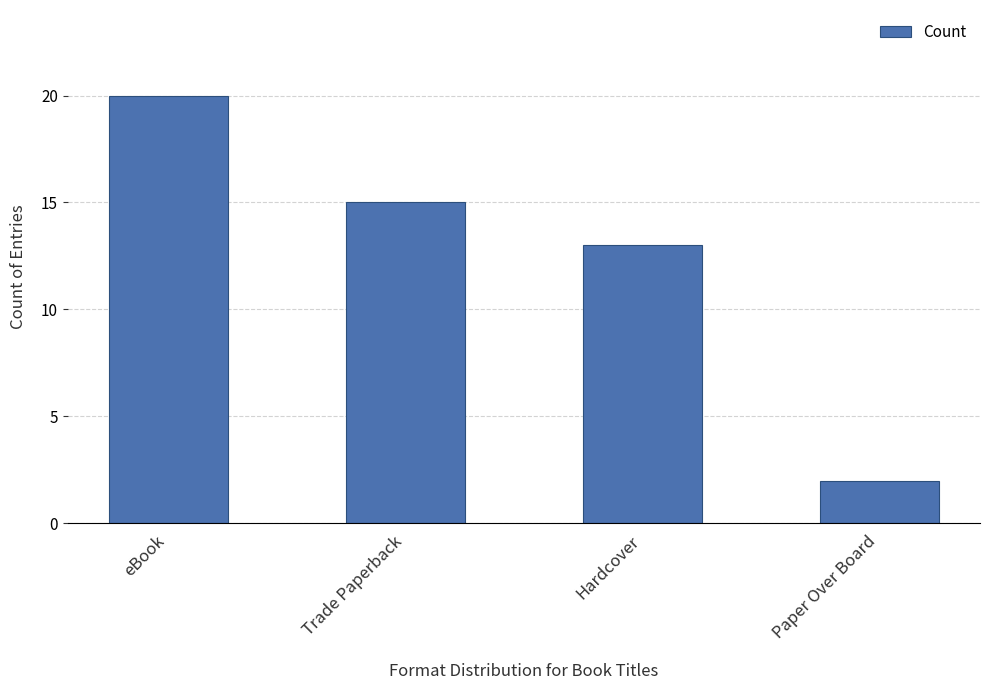

What is the difference between the maximum and minimum values?

18